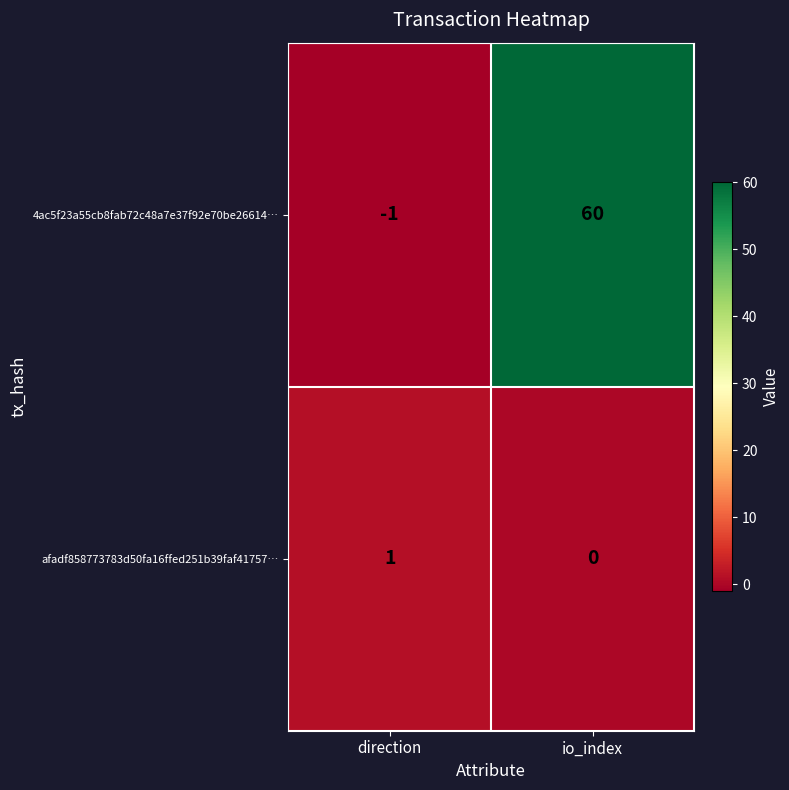

Which series has the largest range (max minus min)?

4ac5f23a55cb8fab72c48a7e37f92e70be26614…